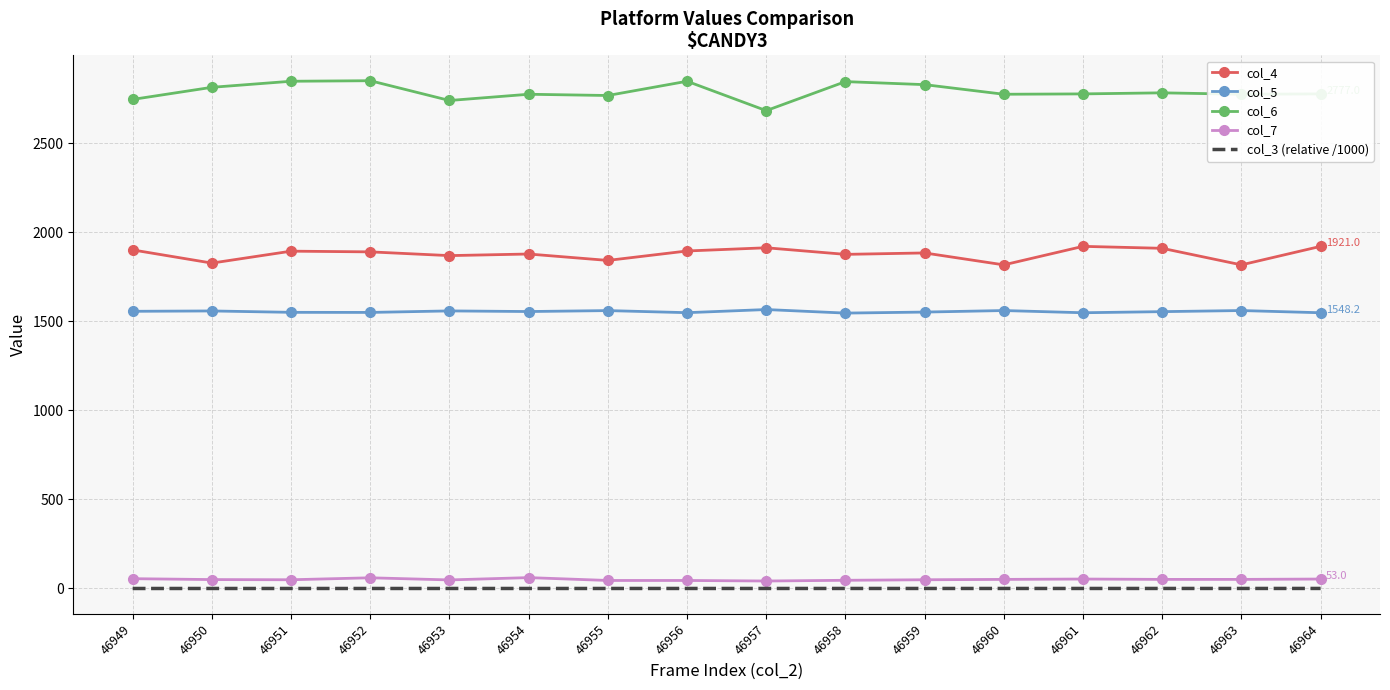

What is the total value across all series at 46958?

6314.4